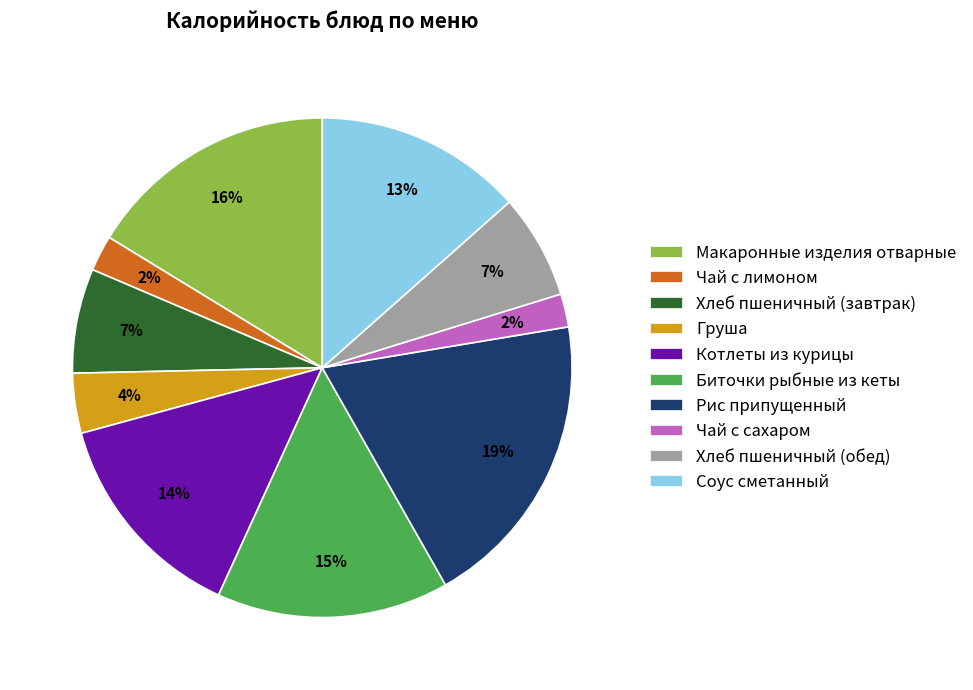

Is it true that Хлеб пшеничный (обед) is 18% of the pie?

False